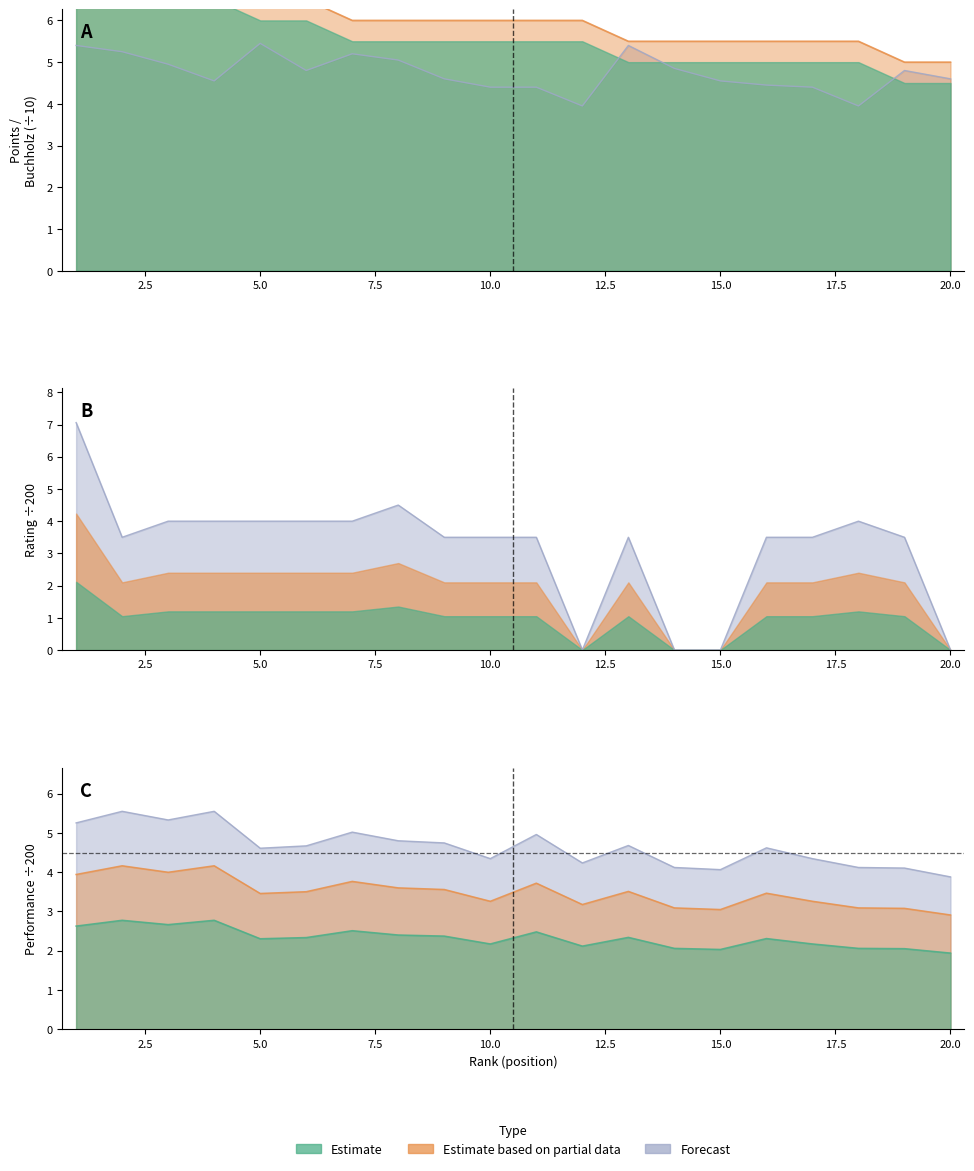

At how many categories does at least one series exceed 3?

20